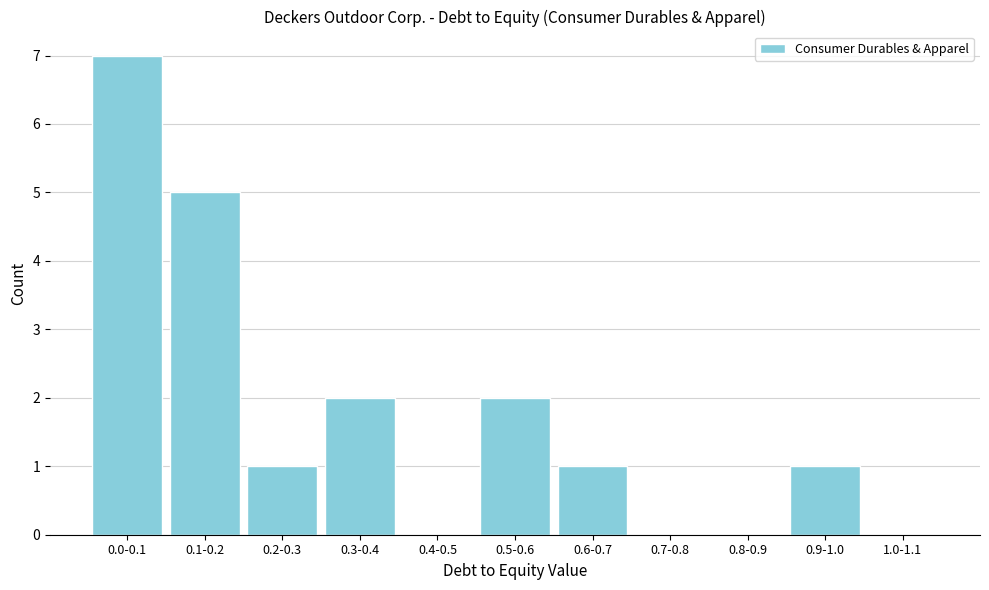

Reading left to right, what are all the values shown in this chart?

0.0-0.1=7	0.1-0.2=5	0.2-0.3=1	0.3-0.4=2	0.4-0.5=0	0.5-0.6=2	0.6-0.7=1	0.7-0.8=0	0.8-0.9=0	0.9-1.0=1	1.0-1.1=0